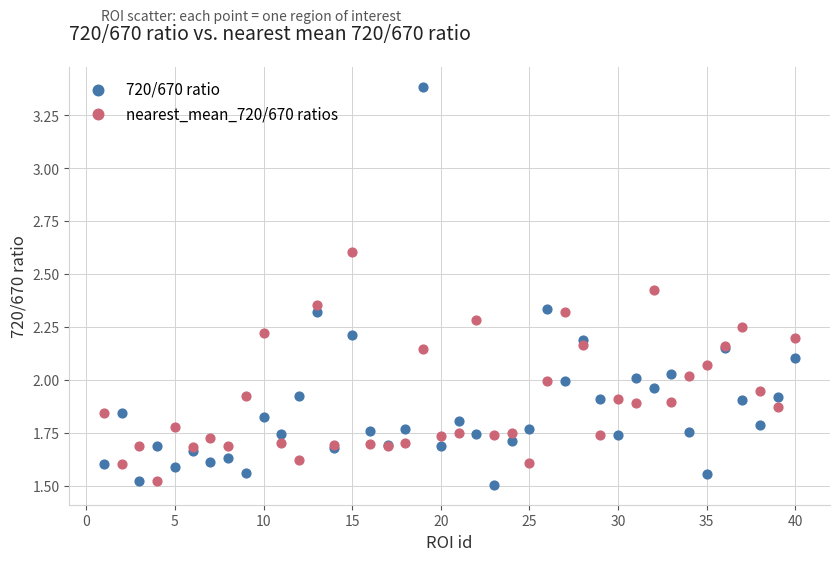

Which series has the widest spread of Y values?

720/670 ratio